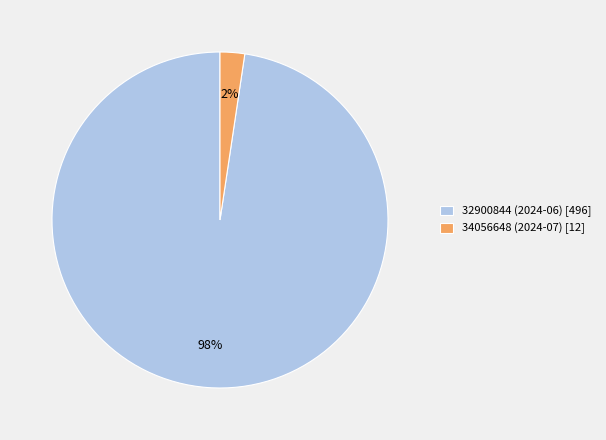

Does 32900844 (2024-06) account for over 50% of the chart?

Yes